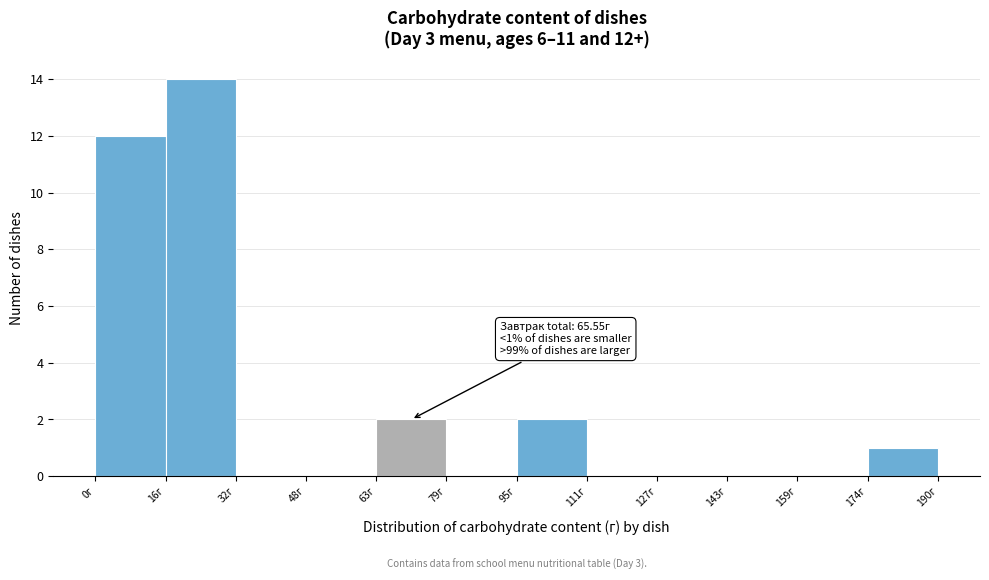

Which range on the x-axis has the tallest bar?

16 to 32